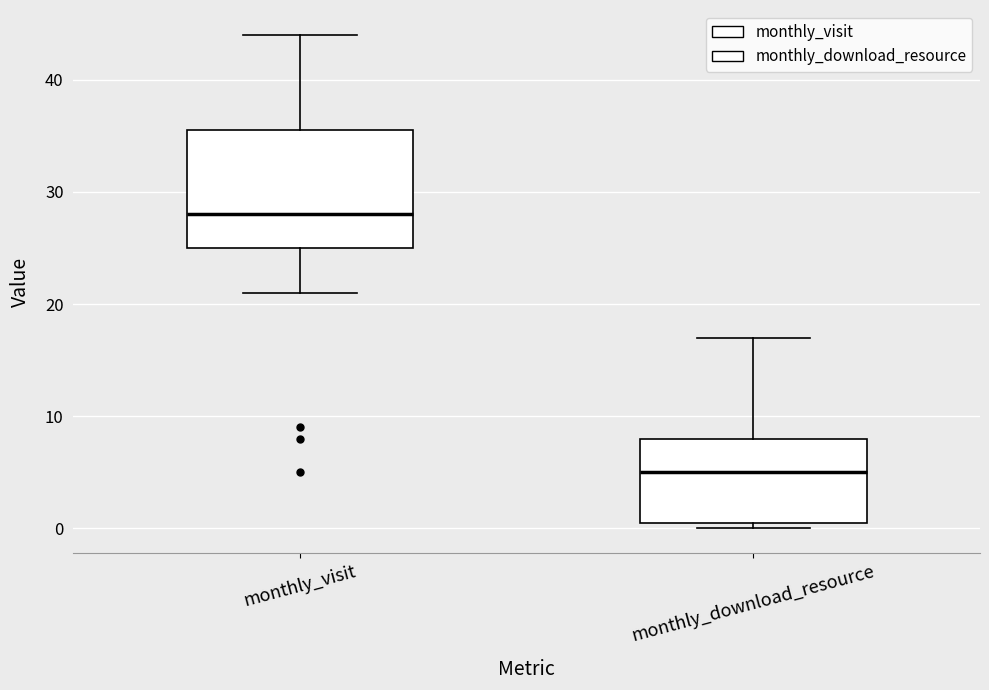

Where does the upper whisker of the box for monthly_download_resource end on the y-axis? The values are not printed on the chart, so give them approximately, as read against the axis.

17